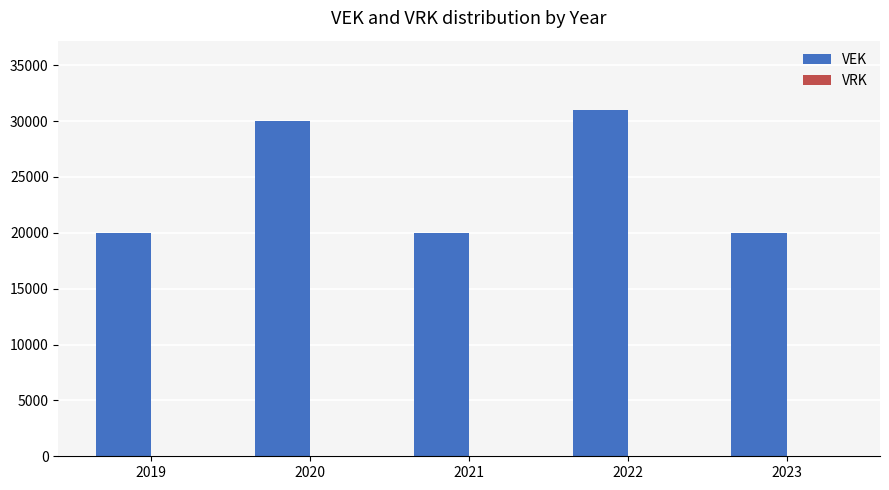

What is the change in value from 2021 to 2022?

+11000